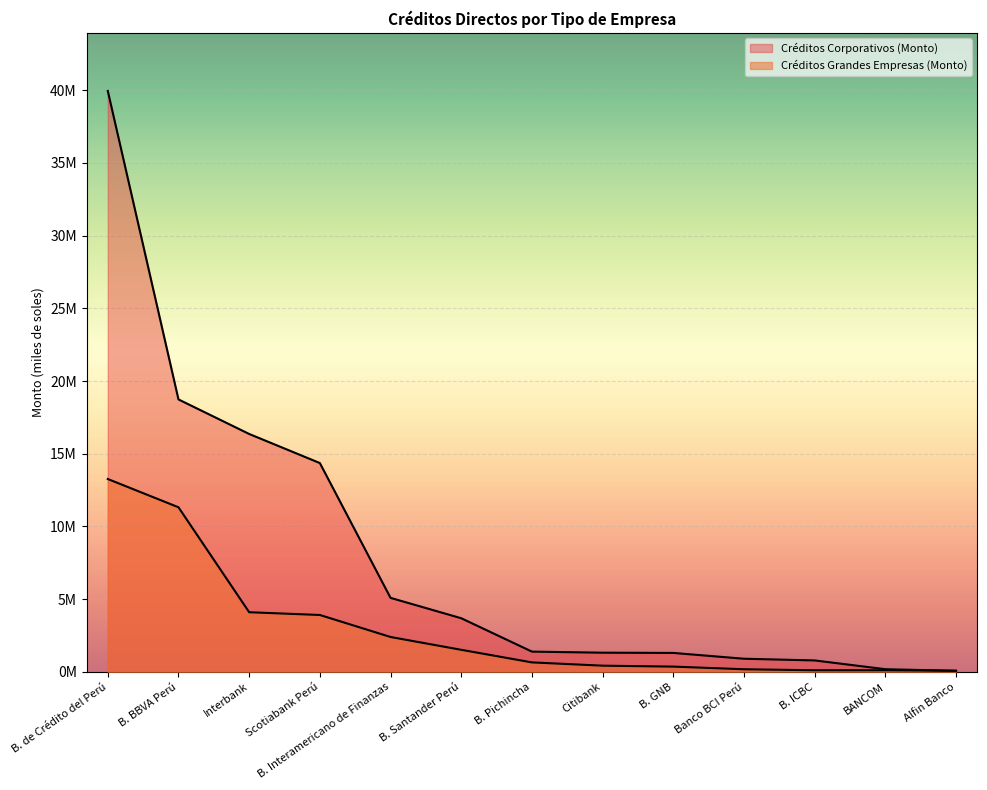

Reading left to right, list all the values displayed in this chart.

Créditos Grandes Empresas (Monto): B. de Crédito del Perú=13263976.4	B. BBVA Perú=11320621.1	Interbank=4106443.0	Scotiabank Perú=3917062.3	B. Interamericano de Finanzas=2404079.3	B. Santander Perú=1523388.9	B. Pichincha=657490.4	Citibank=432634.1	B. GNB=367944.5	Banco BCI Perú=186368.1	B. ICBC=117319.5	BANCOM=117077.3	Alfin Banco=85378.4
Créditos Corporativos (Monto): B. de Crédito del Perú=39940572.9	B. BBVA Perú=18734077.7	Interbank=16360277.0	Scotiabank Perú=14360853.4	B. Interamericano de Finanzas=5093464.2	B. Santander Perú=3693515.1	B. Pichincha=1398599.1	Citibank=1325070.4	B. GNB=1308770.7	Banco BCI Perú=909257.2	B. ICBC=792595.6	BANCOM=189884.0	Alfin Banco=78063.4